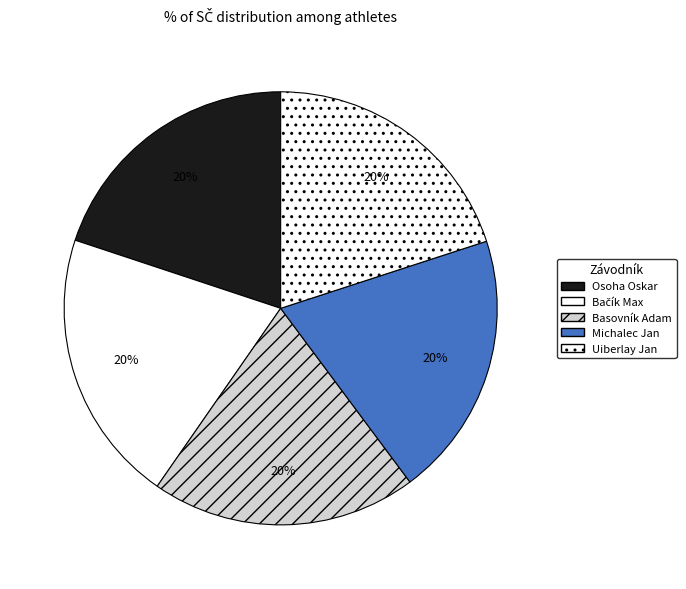

How many segments does this pie chart have?

5